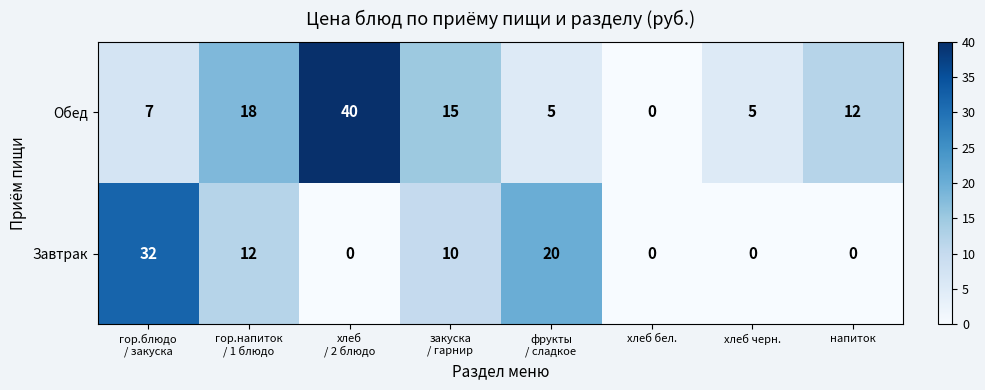

List the series in order of their overall mean, highest first.

Обед, Завтрак